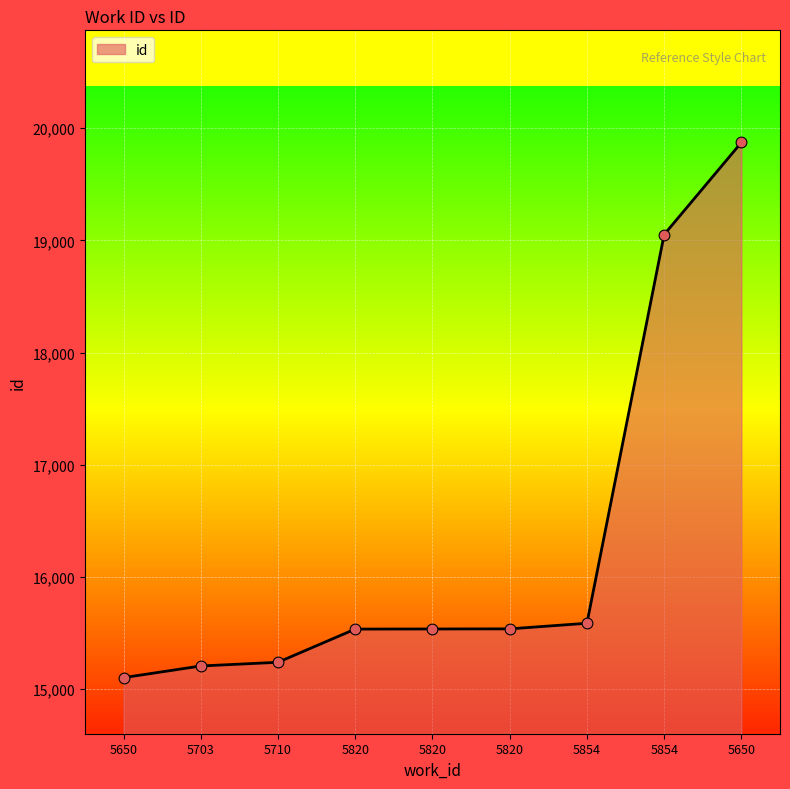

Does the chart have visible grid lines?

Yes